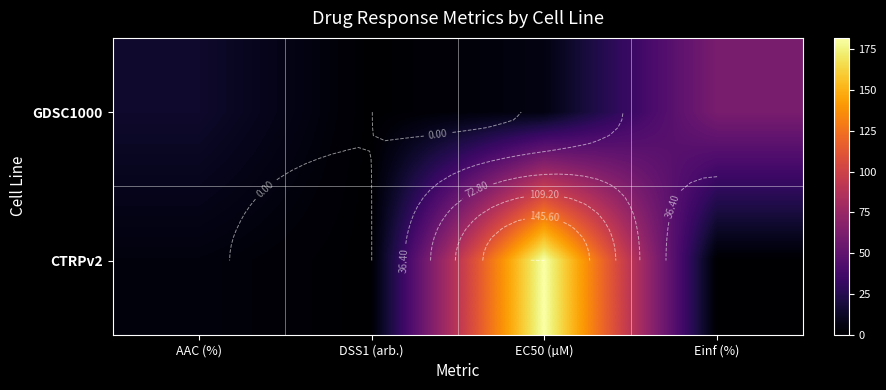

The GDSC1000 series shows 0.0 at DSS1 (arb.). True or false?

False